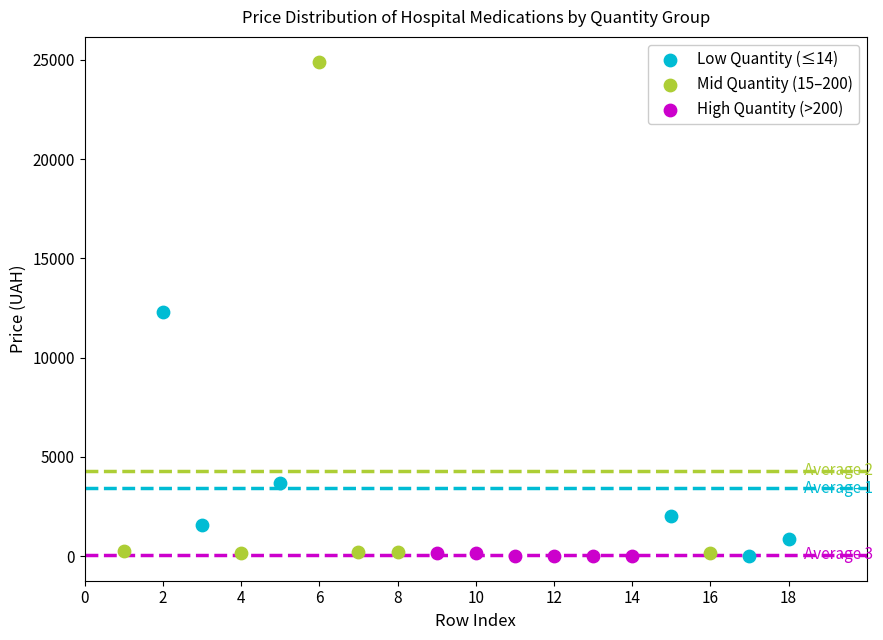

Which series has the largest Y range (max minus min)?

Mid Quantity (15–200)